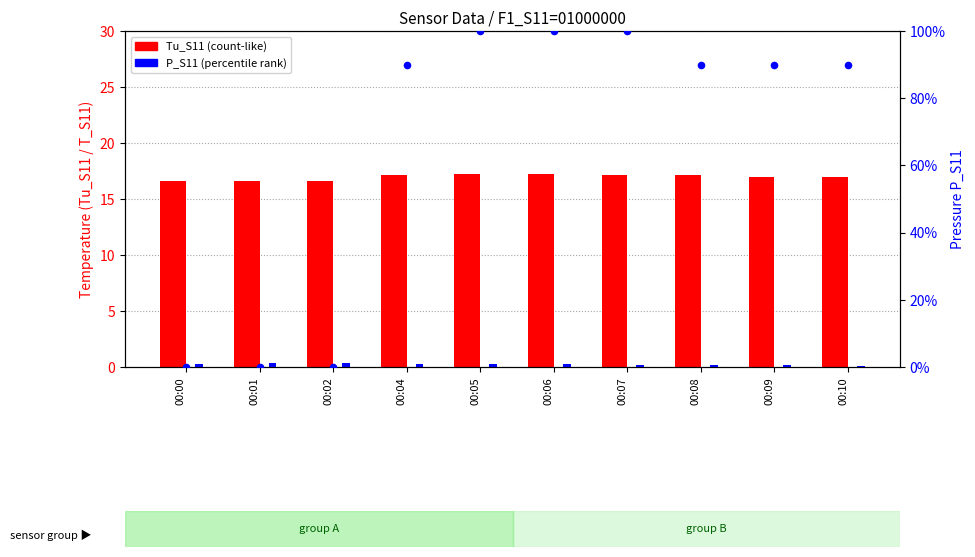

Which series reaches the maximum Y coordinate?

P_S11 %